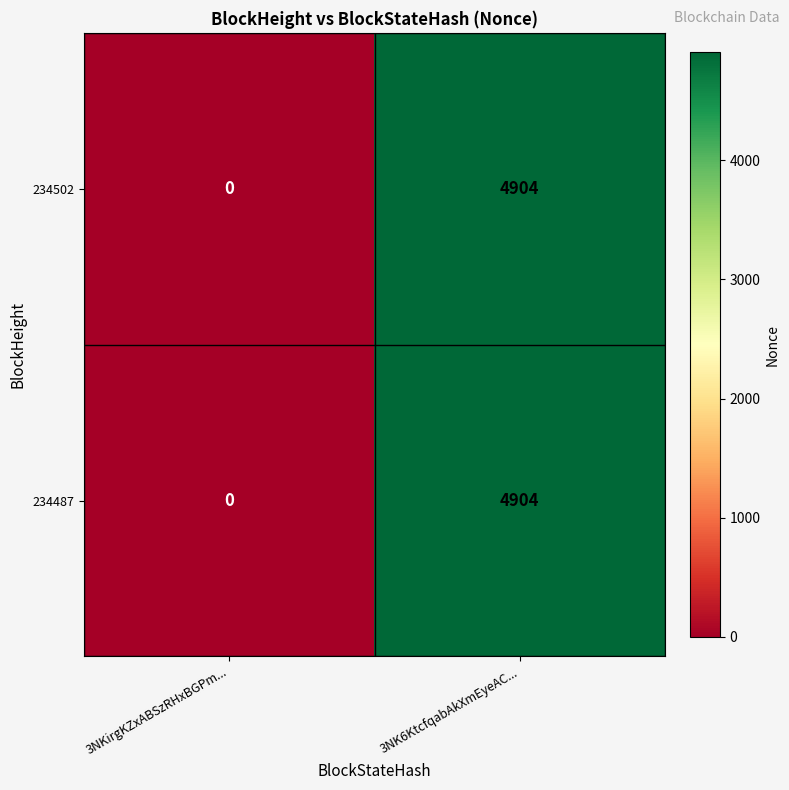

At which label does 234502 reach its peak?

3NK6KtcfqabAkXmEyeAC...